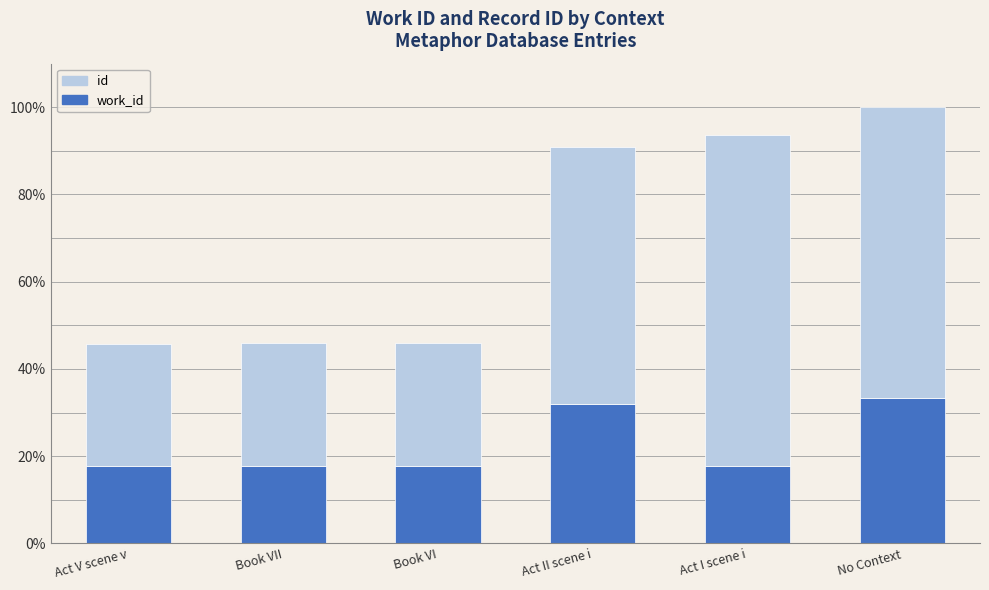

What is the total value across all series at Act V scene v?

45.7